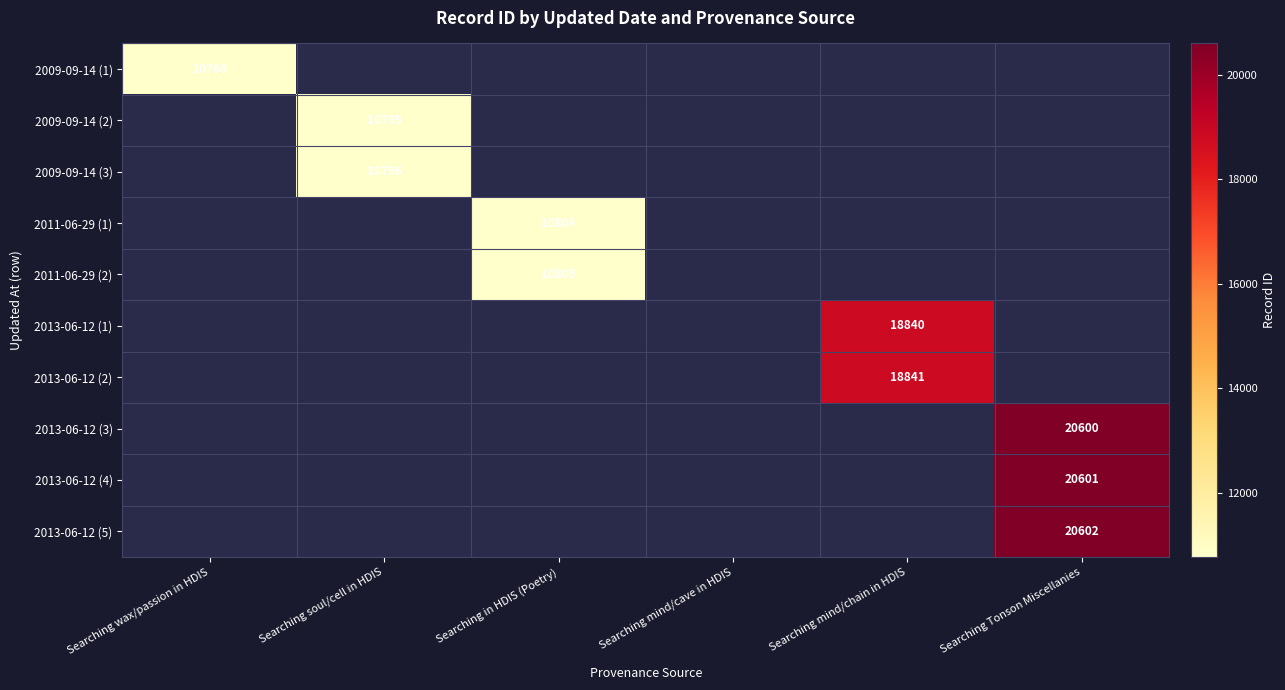

Is it true that 2013-06-12 (1) equals 18840 at Searching mind/chain in HDIS?

True